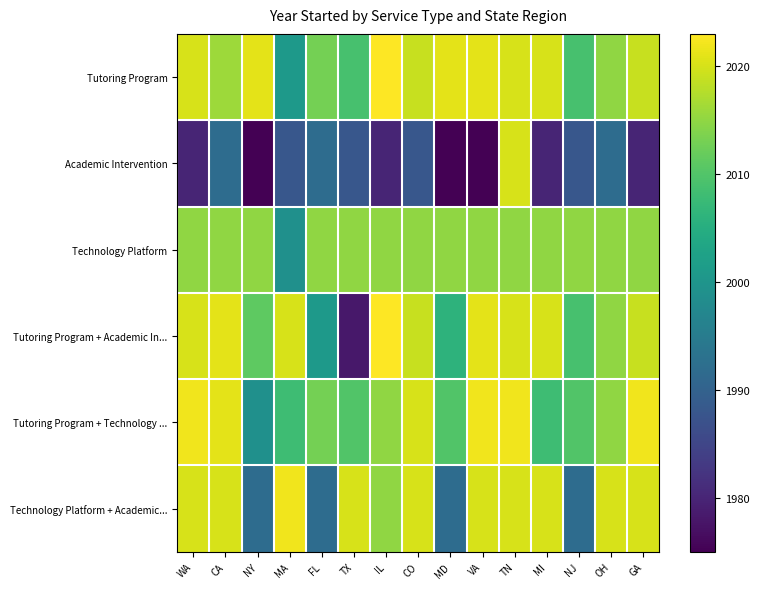

What is the total value across all series at NJ?

12023